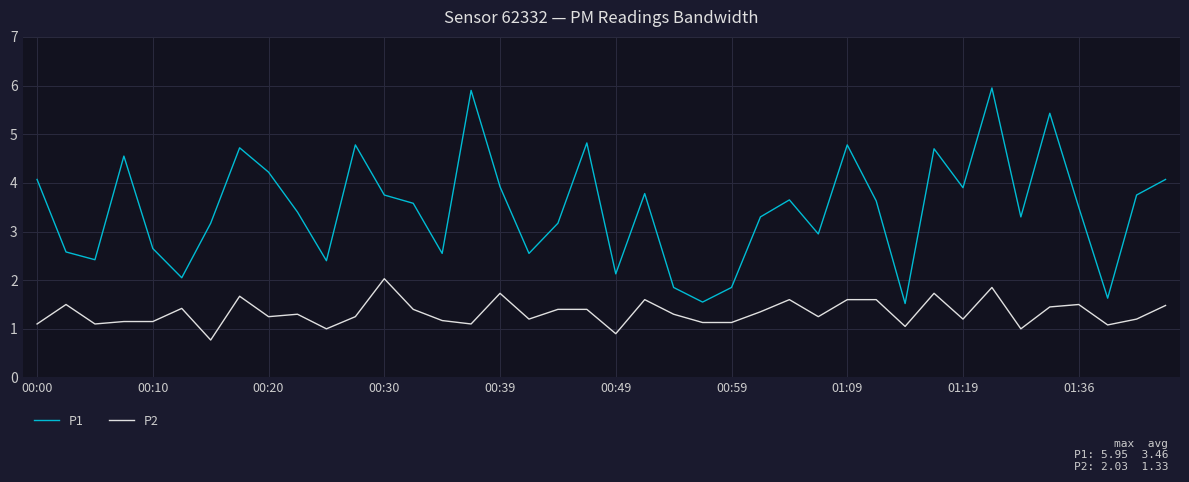

What are all the series names shown in the legend?

P1, P2